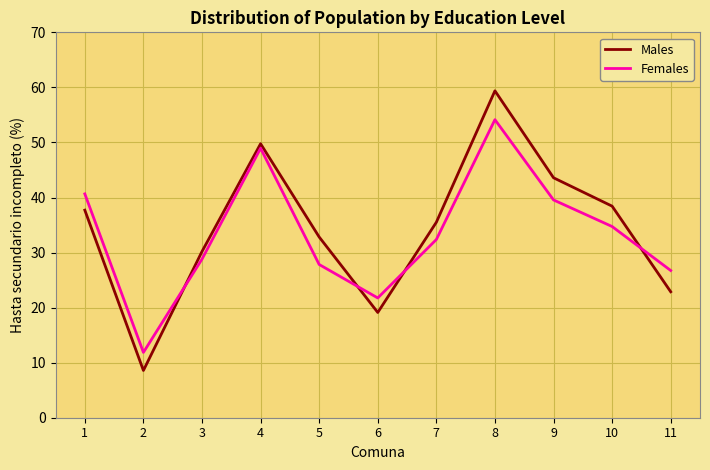

True or false: Females and Males intersect in this chart.

True